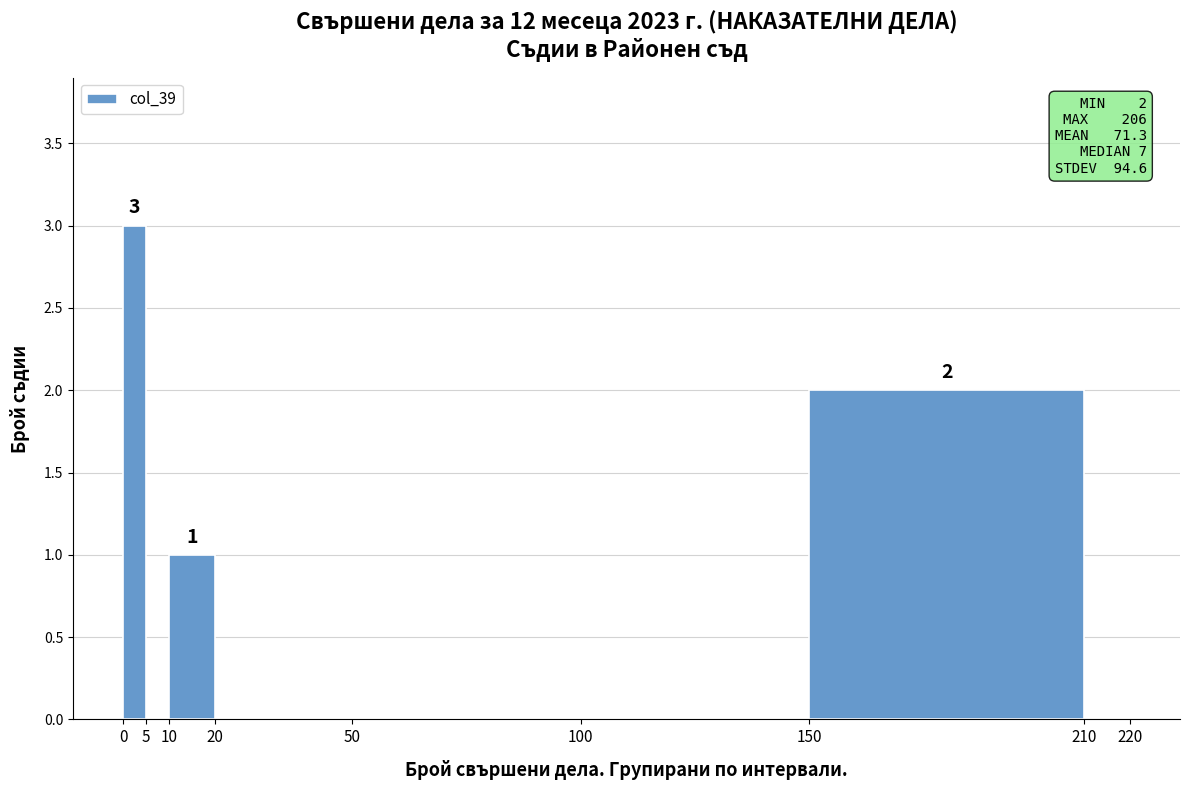

Which range on the x-axis has the tallest bar?

0 to 5